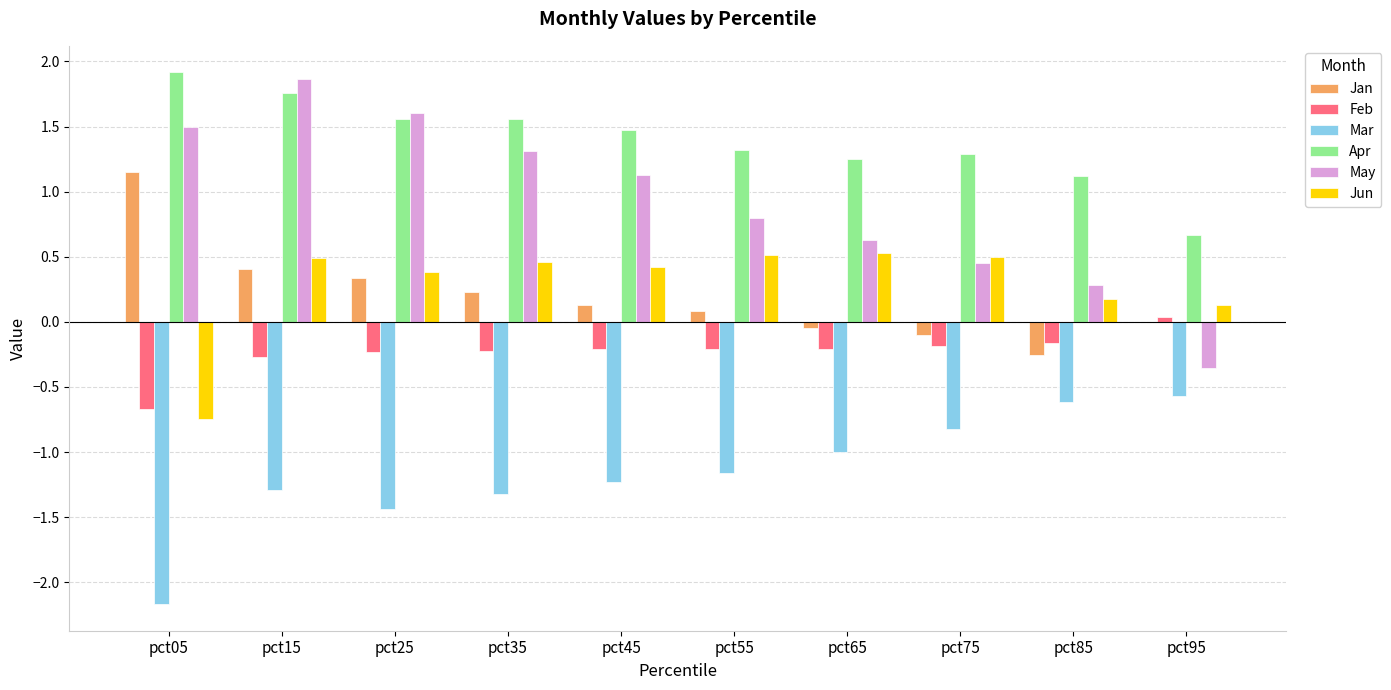

Read the Jun value at pct75.

0.5